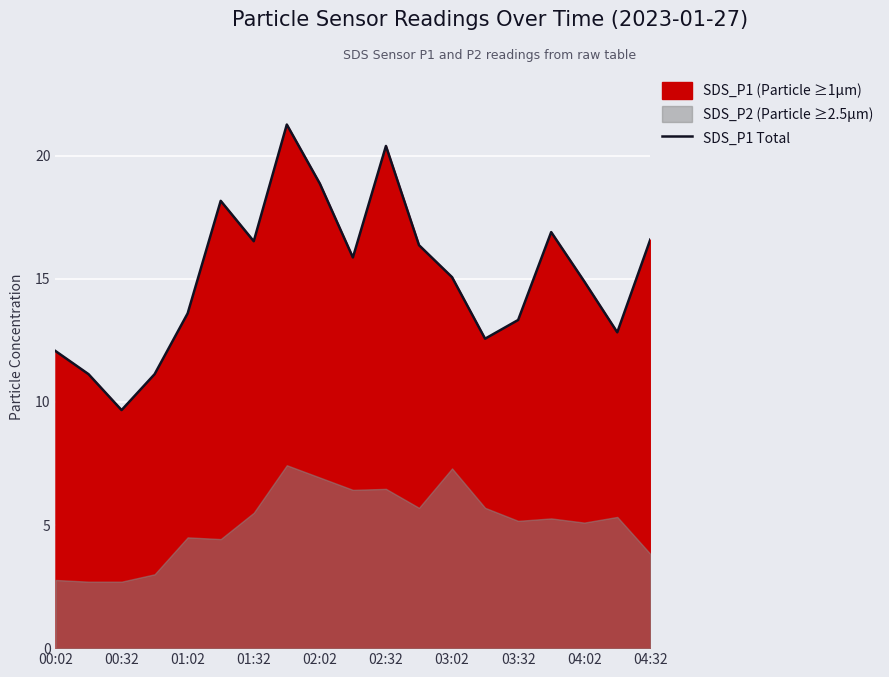

The value of SDS_P1 Total at 01:02 is 13.6. True or false?

True